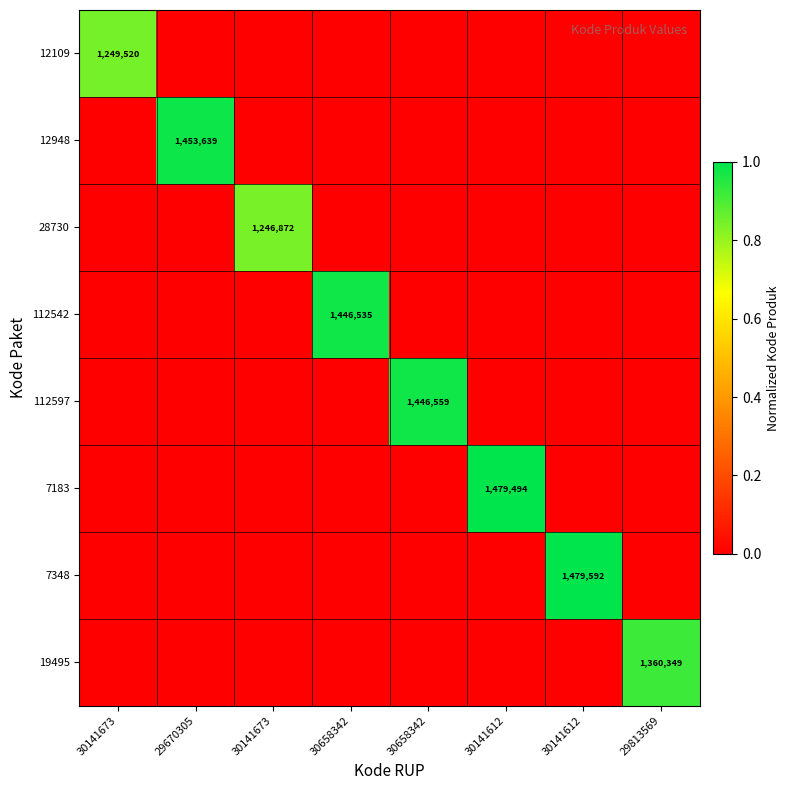

What is the total value across all series at 30141673?

0.8